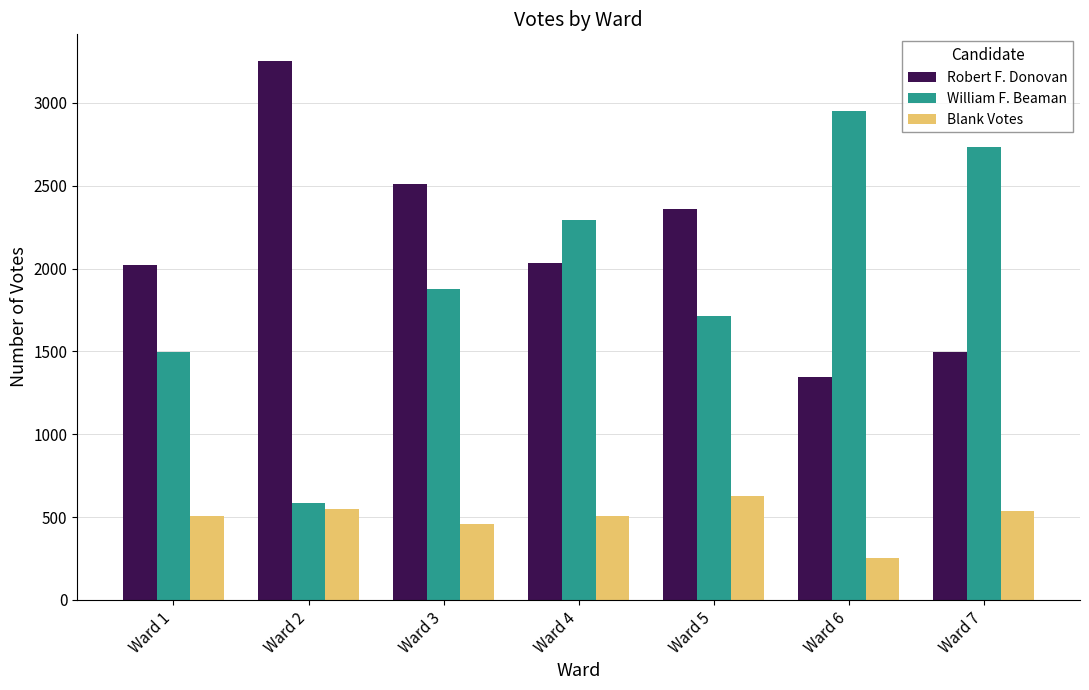

What is the difference between the William F. Beaman values at Ward 6 and Ward 5?

1238